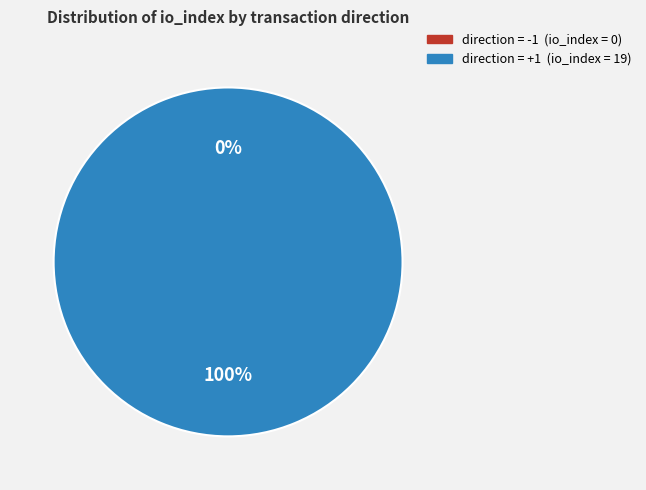

The direction=-1 (io_index=0) slice represents 0% of the pie. True or false?

True